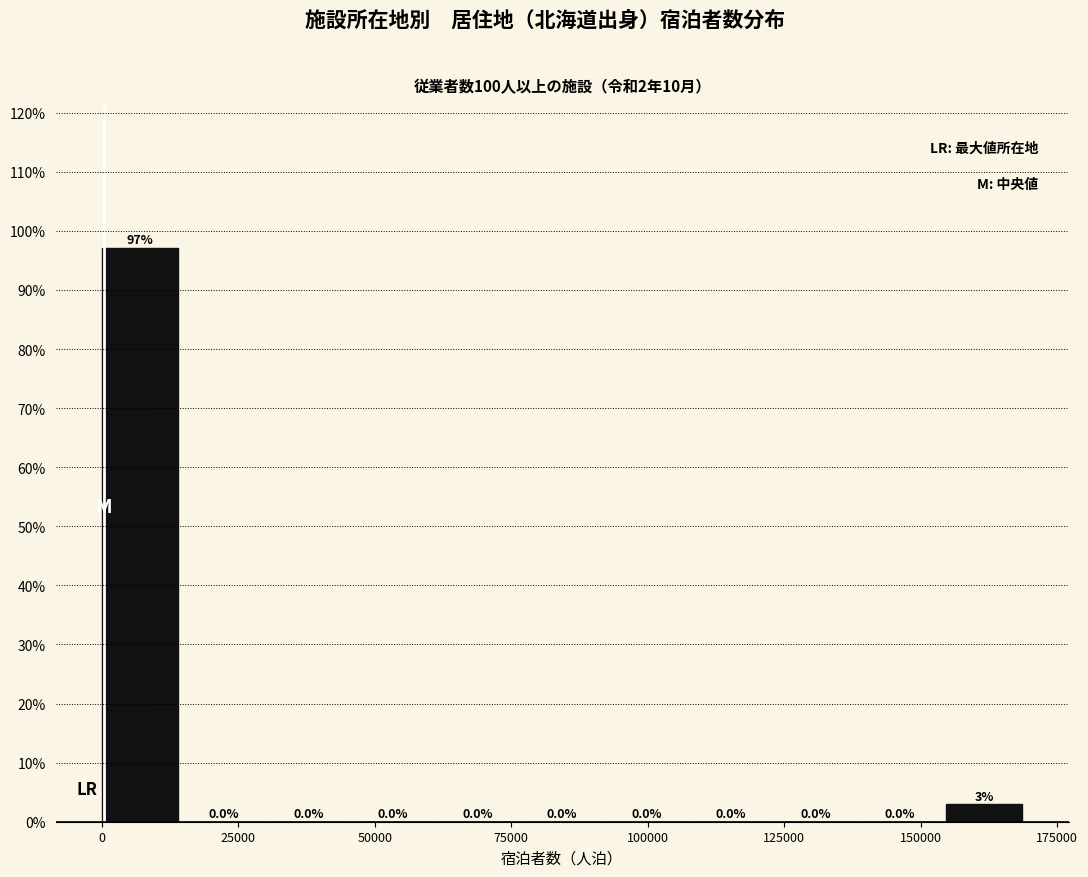

Read against the x-axis, roughly where is the centre of the tallest bar?

5000